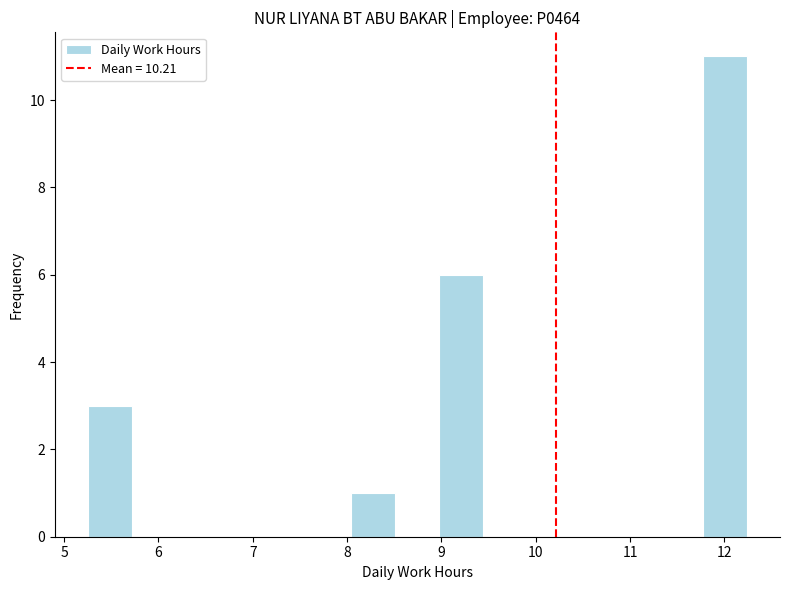

Which range on the x-axis has the tallest bar?

11.8 to 12.2